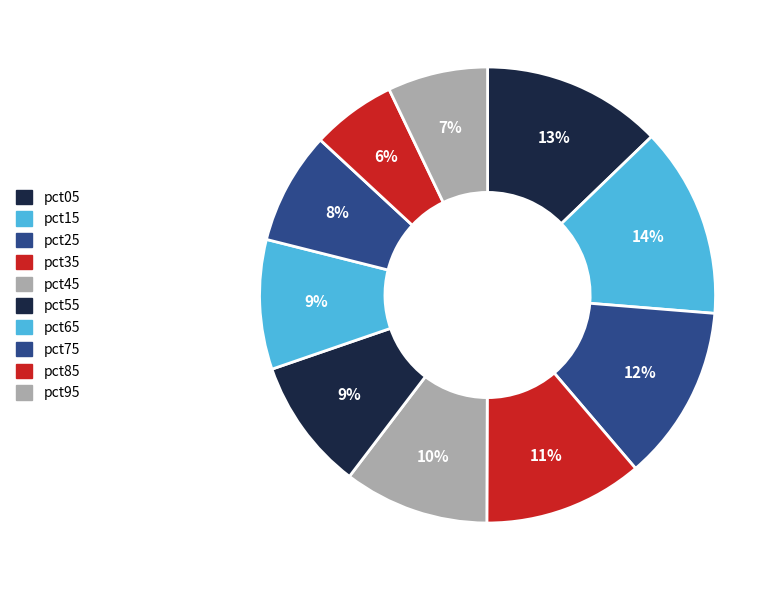

Does pct45 represent more than half of the total?

No